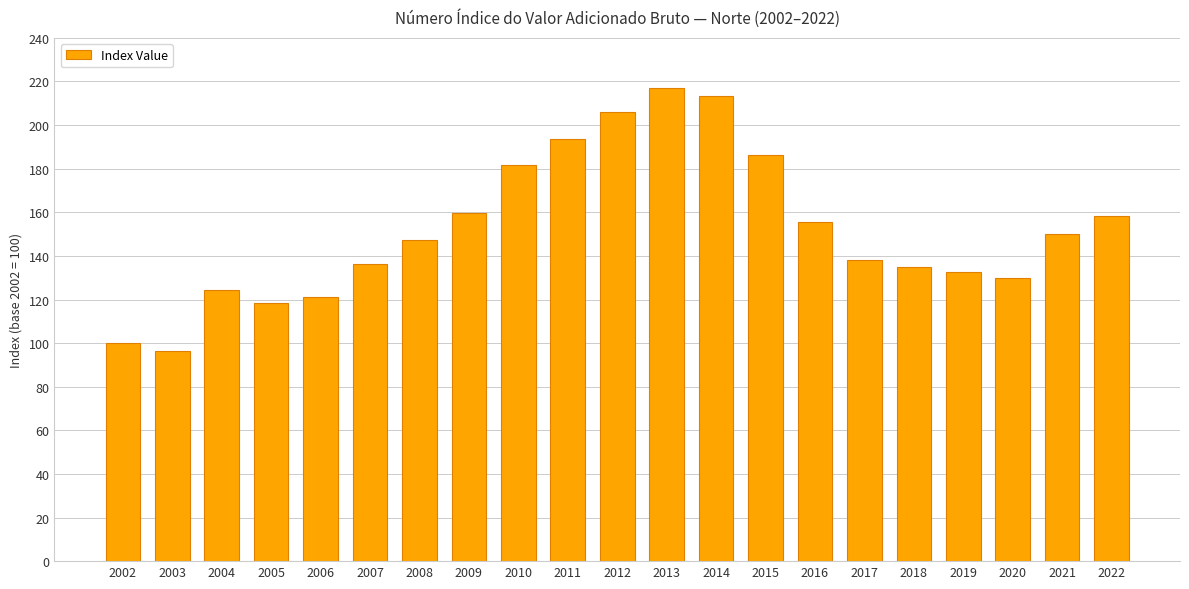

At which label is the value closest to 156?

2016